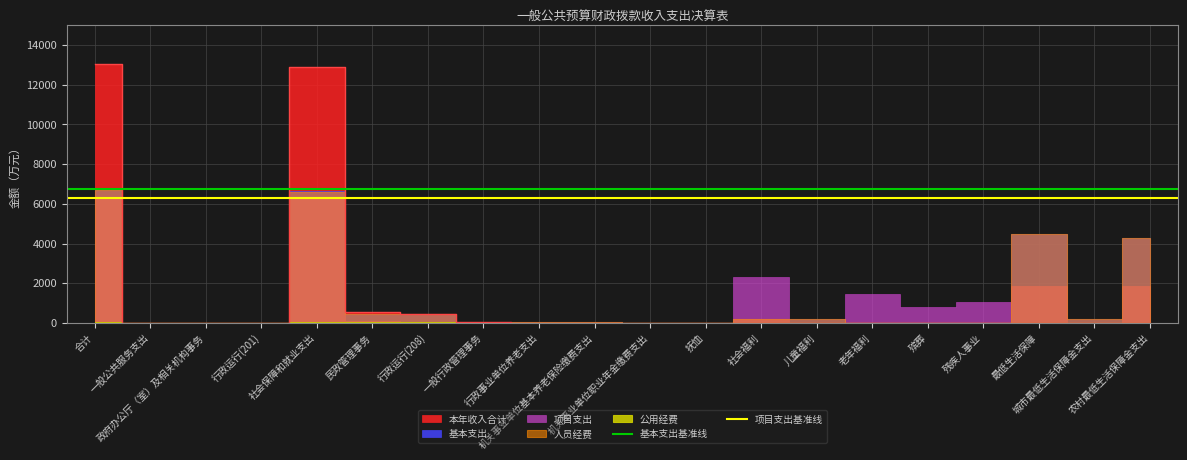

The 基本支出基准线 series shows 6748.8 at 一般公共服务支出. True or false?

True